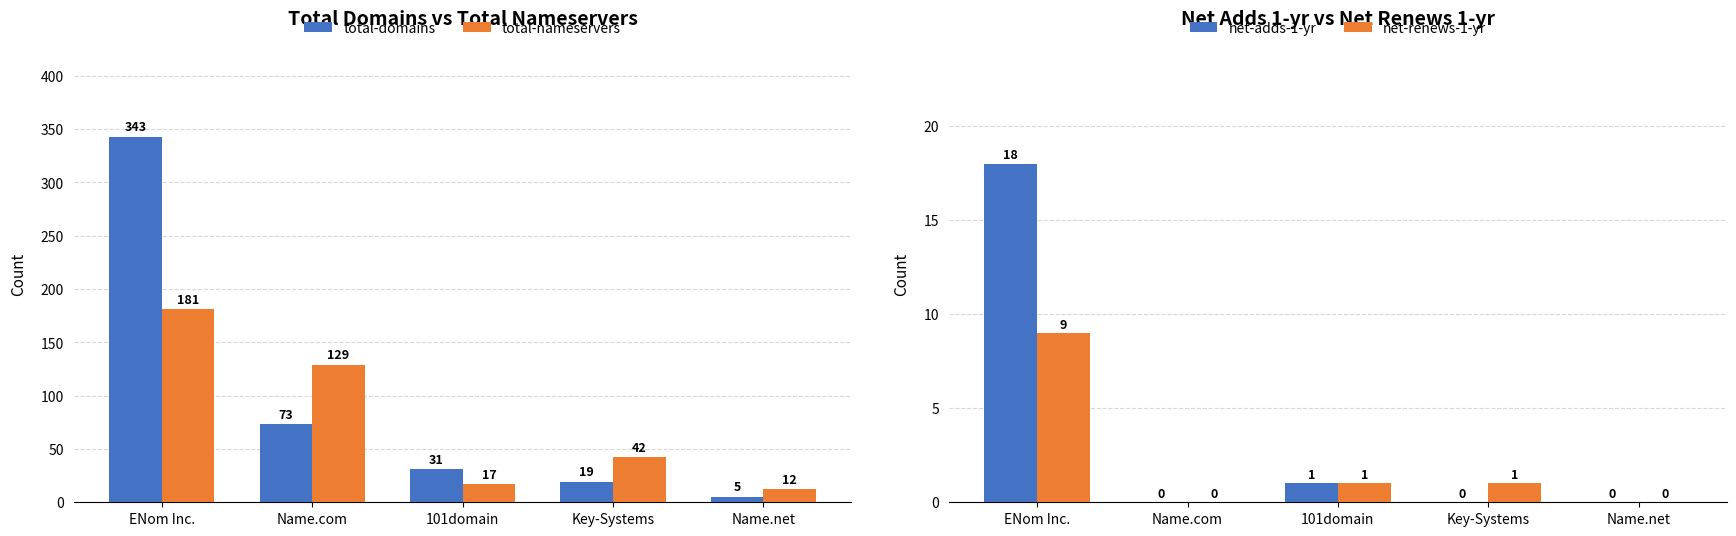

At which label is net-renews-1-yr closest to 4?

101domain